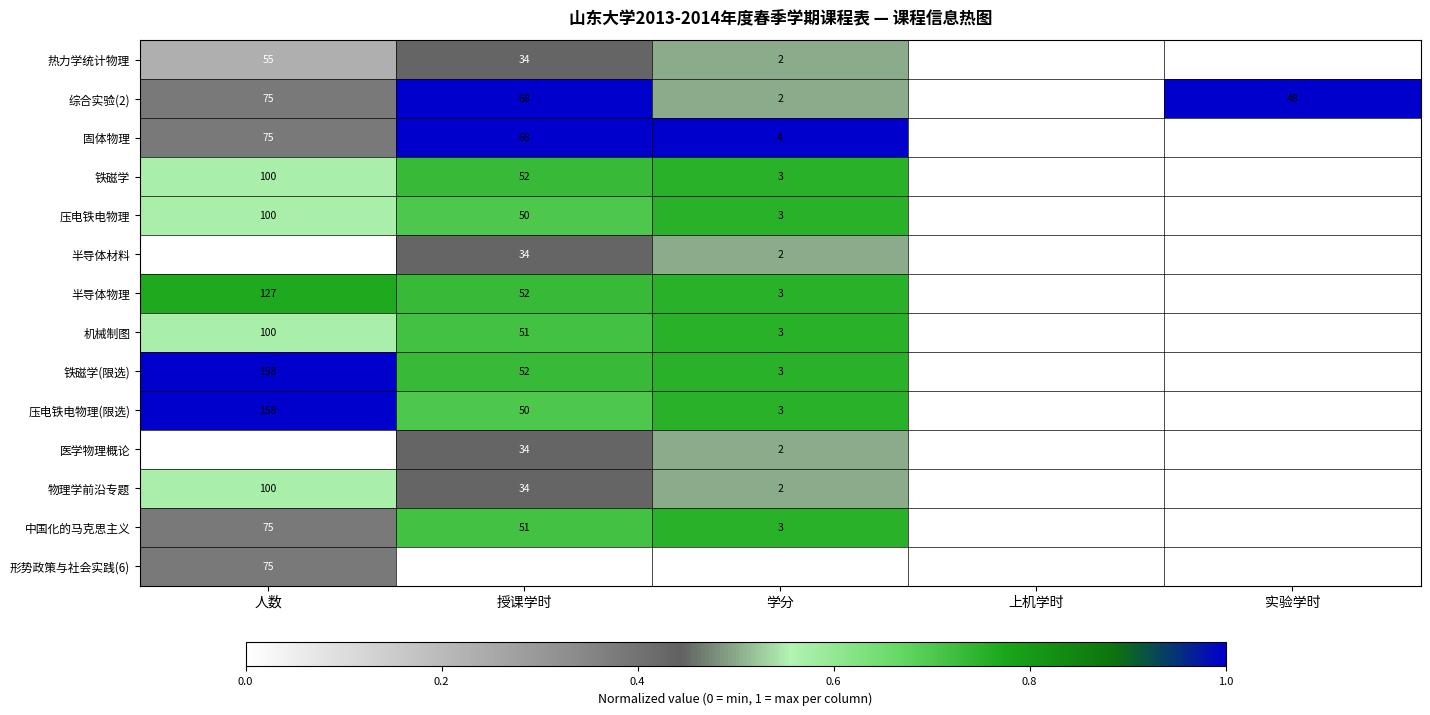

The value of 半导体物理 at 实验学时 is 0. True or false?

True